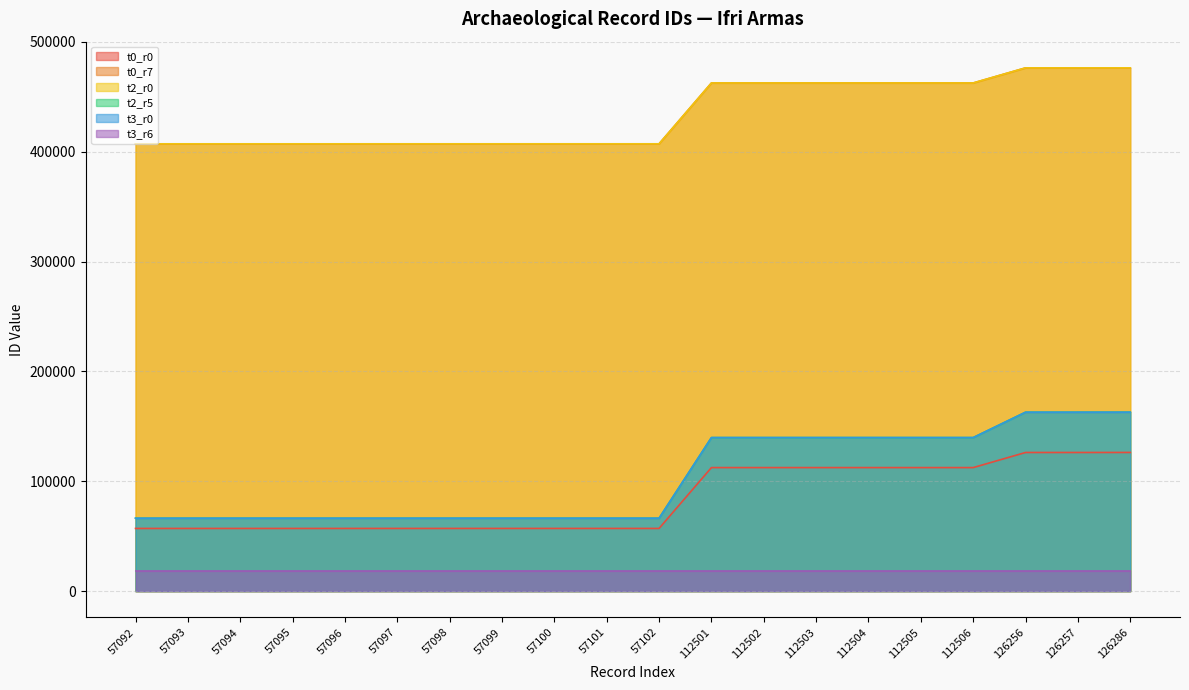

True or false: t0_r7 and t0_r0 intersect in this chart.

False